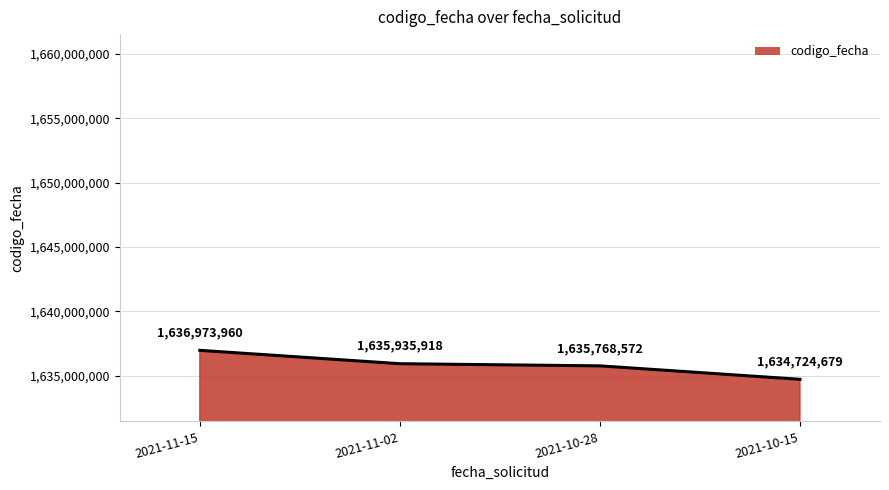

Does the chart have visible grid lines?

Yes